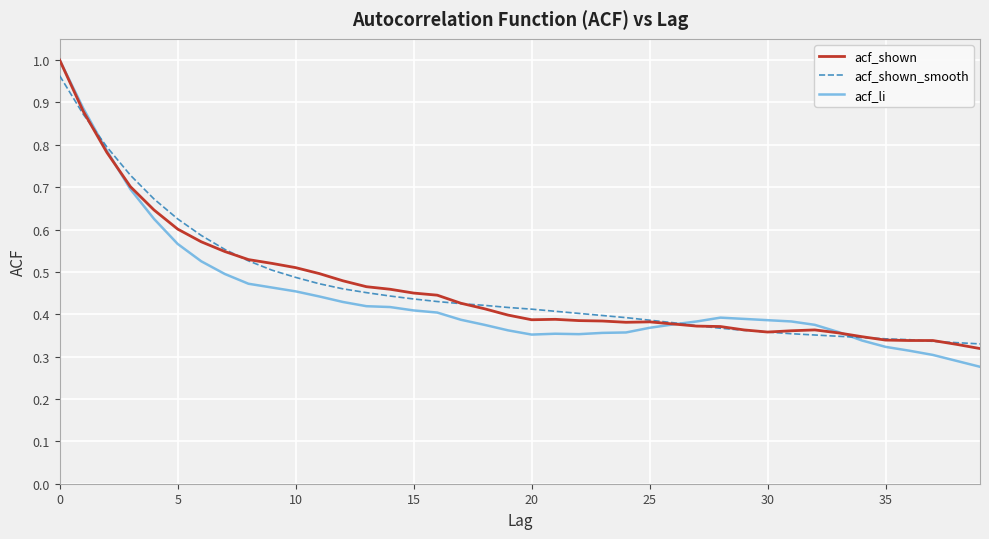

Which series has the widest spread of values?

acf_li